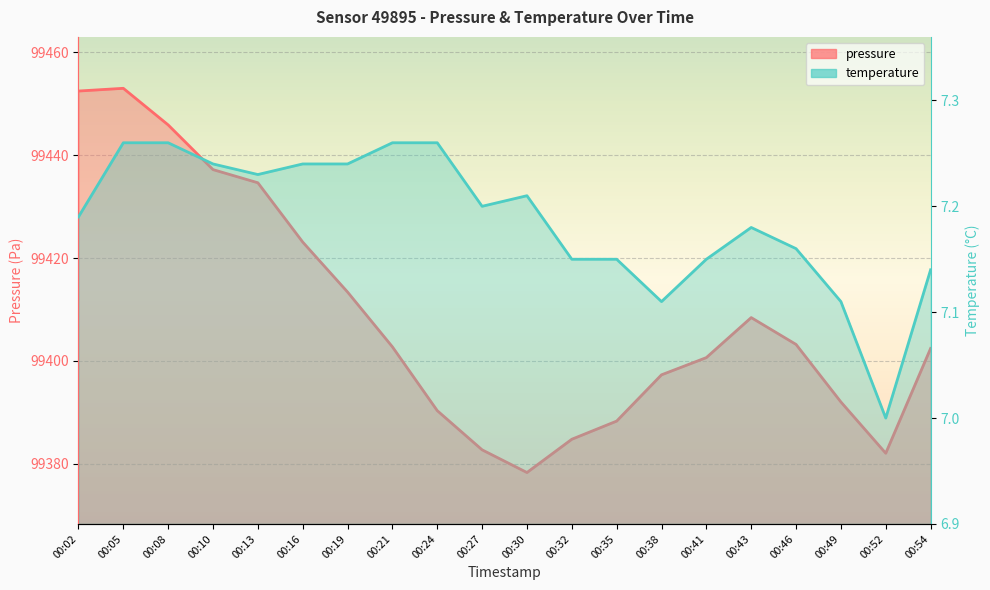

At which category does the chart reach its minimum across all series?

00:52